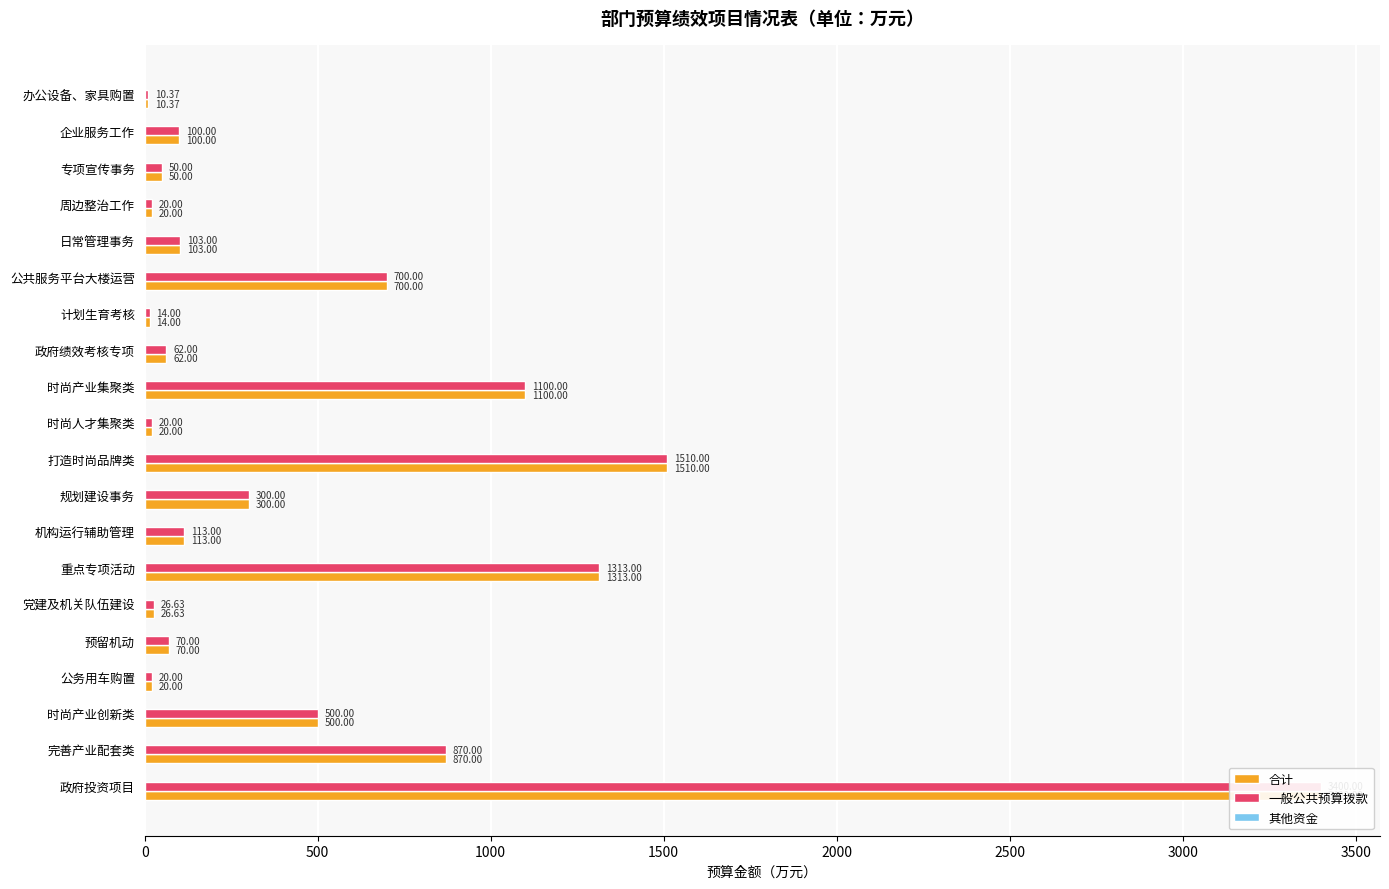

Rank the series by their maximum value, from lowest to highest.

其他资金, 合计, 一般公共预算拨款